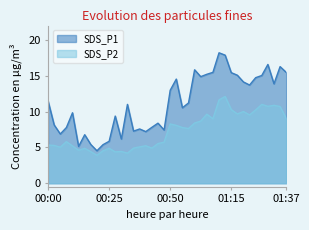

At how many categories does at least one series exceed 11?

20